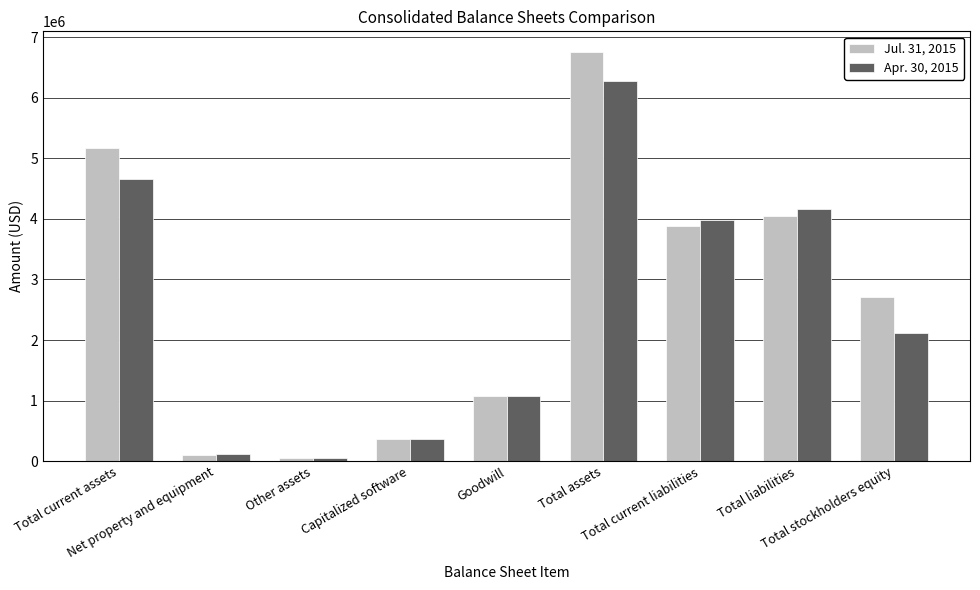

How many data points does each series have?

9